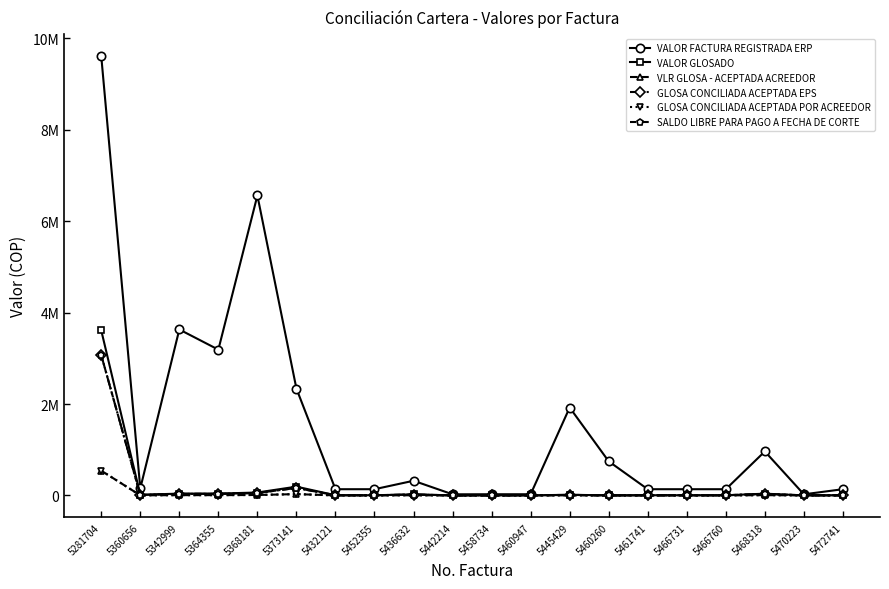

True or false: GLOSA CONCILIADA ACEPTADA EPS and SALDO LIBRE PARA PAGO A FECHA DE CORTE cross at least once.

False